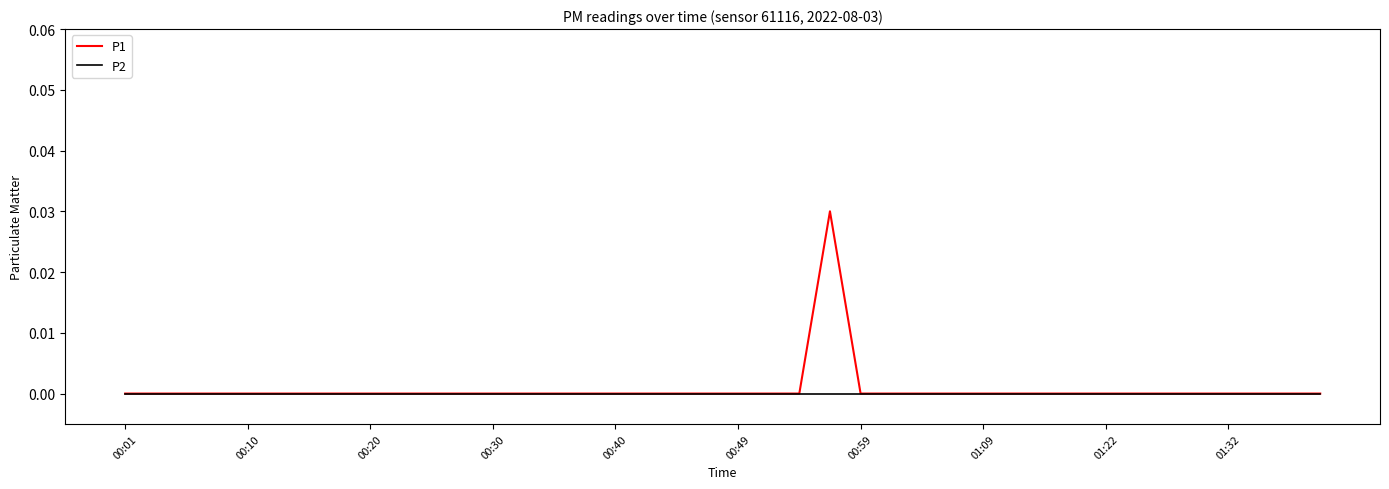

Does the chart display data point markers on the line(s)?

No